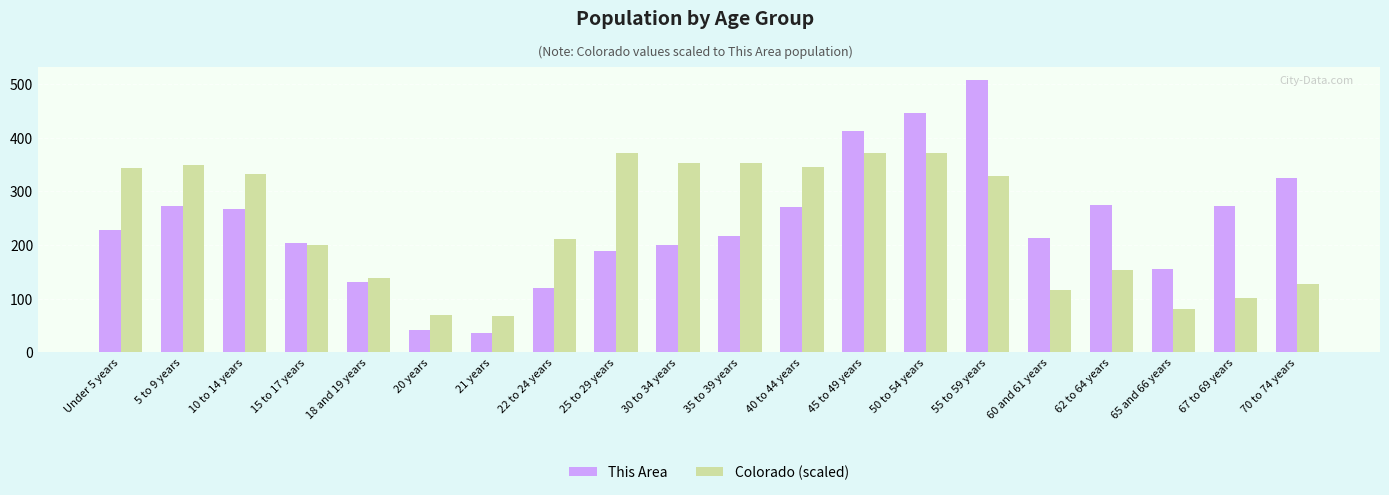

What is the minimum value shown in the chart?

36.0